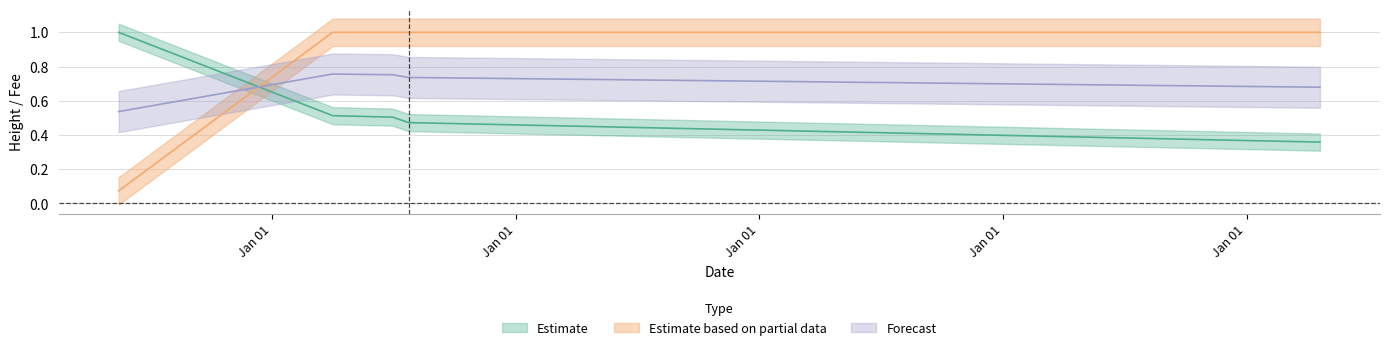

At which label does Height reach its peak?

2017-05-15 17:15:49